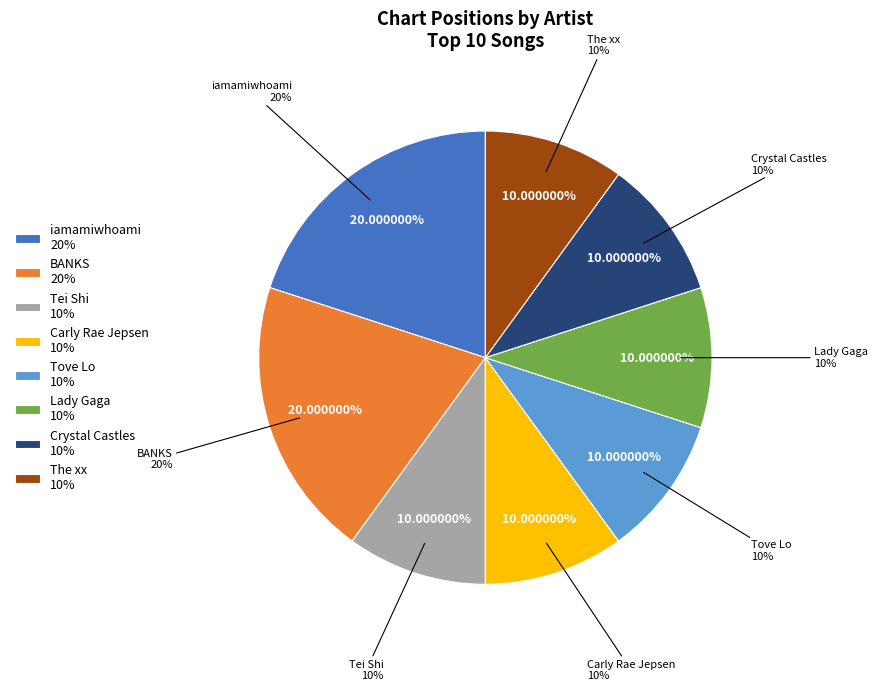

What percentage is the Lady Gaga slice, to the nearest percent?

10%